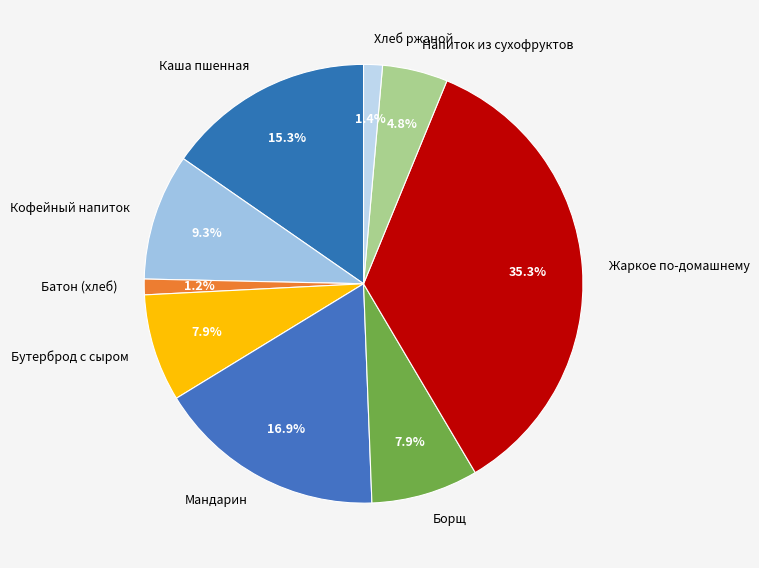

The Бутерброд с сыром slice represents 8% of the pie. True or false?

True